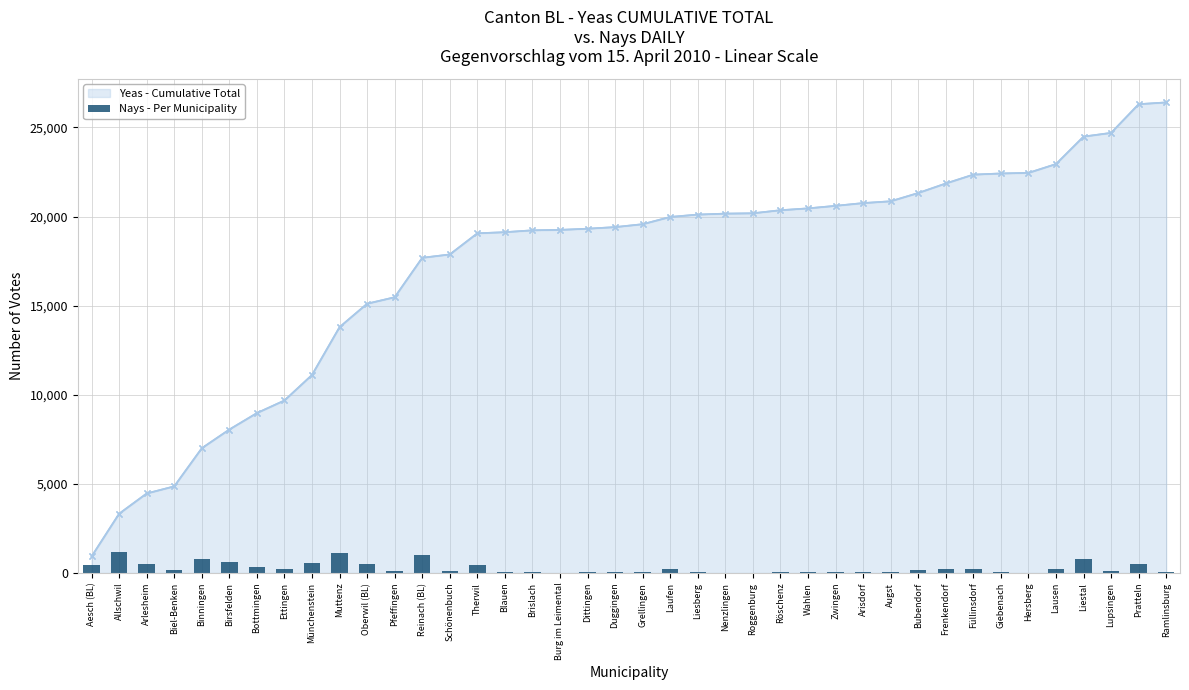

Rank the categories by value from highest to lowest.

Allschwil, Muttenz, Reinach (BL), Binningen, Liestal, Birsfelden, Münchenstein, Arlesheim, Oberwil (BL), Pratteln, Aesch (BL), Therwil, Bottmingen, Ettingen, Frenkendorf, Lausen, Laufen, Füllinsdorf, Bubendorf, Biel-Benken, Pfeffingen, Lupsingen, Schönenbuch, Arisdorf, Grellingen, Röschenz, Zwingen, Augst, Brislach, Liesberg, Giebenach, Dittingen, Wahlen, Duggingen, Ramlinsburg, Blauen, Nenzlingen, Burg im Leimental, Hersberg, Roggenburg